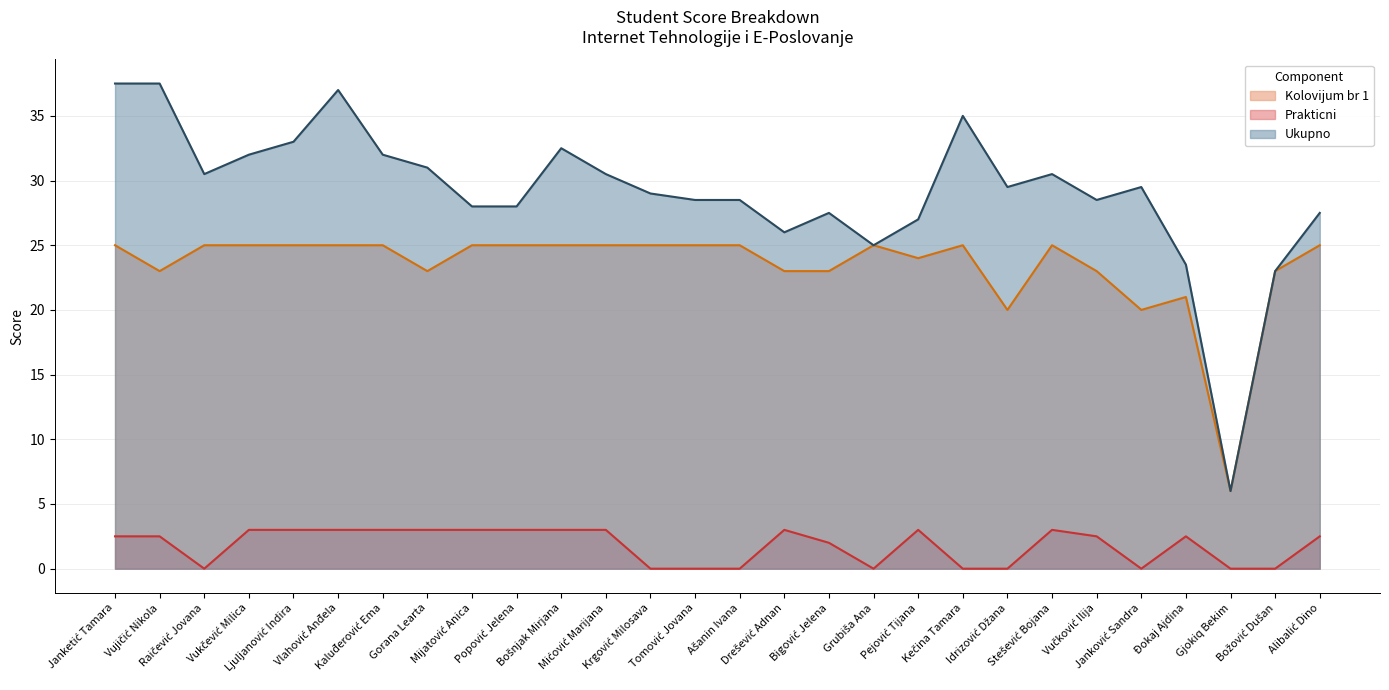

Reading left to right, what are all the values shown in this chart?

Kolovijum br 1: Janketić Tamara=25.0	Vujičić Nikola=23.0	Raičević Jovana=25.0	Vukčević Milica=25.0	Ljuljanović Indira=25.0	Vlahović Anđela=25.0	Kaluđerović Ema=25.0	Gorana Learta=23.0	Mijatović Anica=25.0	Popović Jelena=25.0	Bošnjak Mirjana=25.0	Mićović Marijana=25.0	Krgović Milosava=25.0	Tomović Jovana=25.0	Ašanin Ivana=25.0	Drešević Adnan=23.0	Bigović Jelena=23.0	Grubiša Ana=25.0	Pejović Tijana=24.0	Kečina Tamara=25.0	Idrizović Džana=20.0	Stešević Bojana=25.0	Vučković Ilija=23.0	Janković Sandra=20.0	Đokaj Ajdina=21.0	Gjokiq Bekim=6.0	Božović Dušan=23.0	Alibalić Dino=25.0
Prakticni: Janketić Tamara=2.5	Vujičić Nikola=2.5	Raičević Jovana=0.0	Vukčević Milica=3.0	Ljuljanović Indira=3.0	Vlahović Anđela=3.0	Kaluđerović Ema=3.0	Gorana Learta=3.0	Mijatović Anica=3.0	Popović Jelena=3.0	Bošnjak Mirjana=3.0	Mićović Marijana=3.0	Krgović Milosava=0.0	Tomović Jovana=0.0	Ašanin Ivana=0.0	Drešević Adnan=3.0	Bigović Jelena=2.0	Grubiša Ana=0.0	Pejović Tijana=3.0	Kečina Tamara=0.0	Idrizović Džana=0.0	Stešević Bojana=3.0	Vučković Ilija=2.5	Janković Sandra=0.0	Đokaj Ajdina=2.5	Gjokiq Bekim=0.0	Božović Dušan=0.0	Alibalić Dino=2.5
Ukupno: Janketić Tamara=37.5	Vujičić Nikola=37.5	Raičević Jovana=30.5	Vukčević Milica=32.0	Ljuljanović Indira=33.0	Vlahović Anđela=37.0	Kaluđerović Ema=32.0	Gorana Learta=31.0	Mijatović Anica=28.0	Popović Jelena=28.0	Bošnjak Mirjana=32.5	Mićović Marijana=30.5	Krgović Milosava=29.0	Tomović Jovana=28.5	Ašanin Ivana=28.5	Drešević Adnan=26.0	Bigović Jelena=27.5	Grubiša Ana=25.0	Pejović Tijana=27.0	Kečina Tamara=35.0	Idrizović Džana=29.5	Stešević Bojana=30.5	Vučković Ilija=28.5	Janković Sandra=29.5	Đokaj Ajdina=23.5	Gjokiq Bekim=6.0	Božović Dušan=23.0	Alibalić Dino=27.5